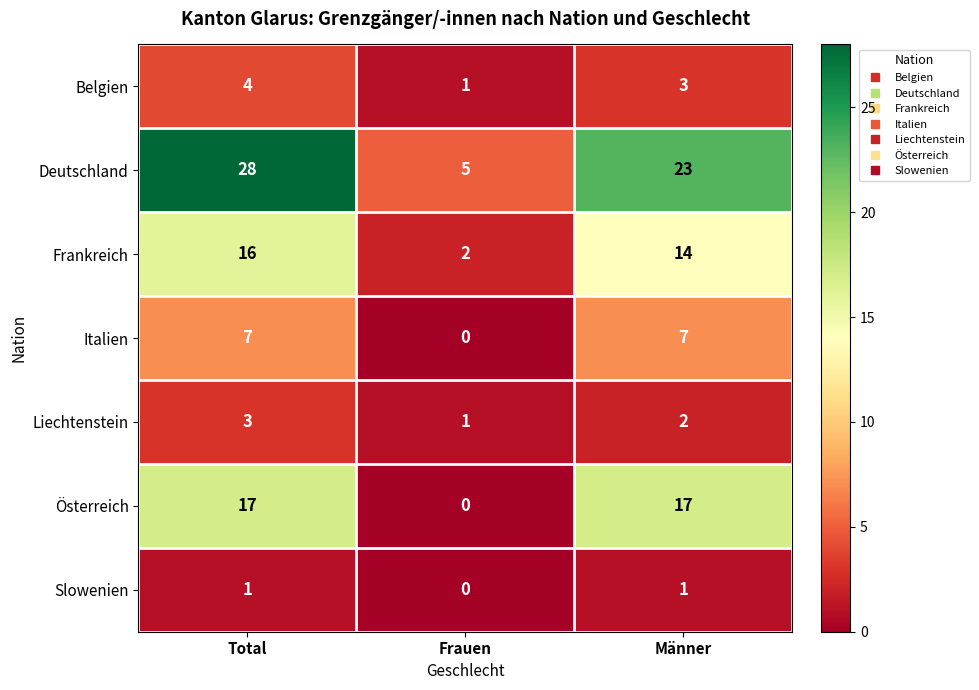

Which series has the widest spread of values?

Deutschland